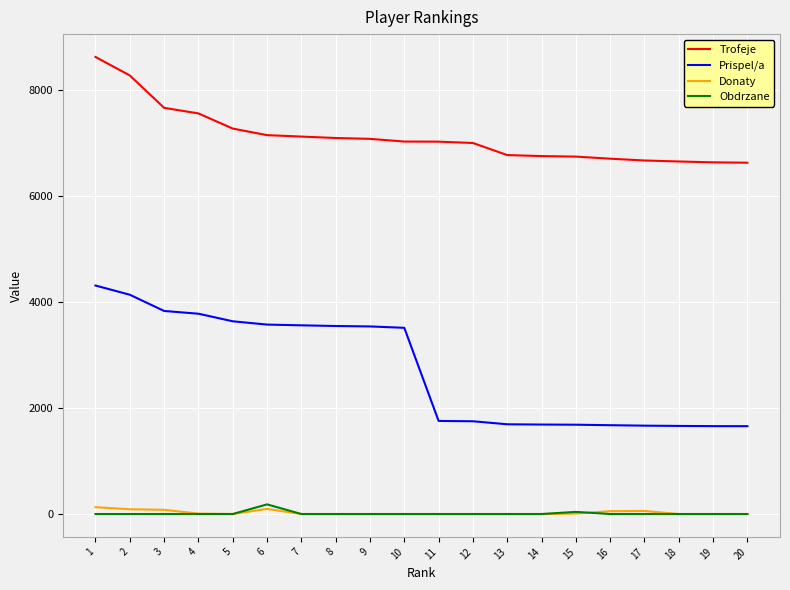

True or false: Prispel/a and Donaty intersect in this chart.

False